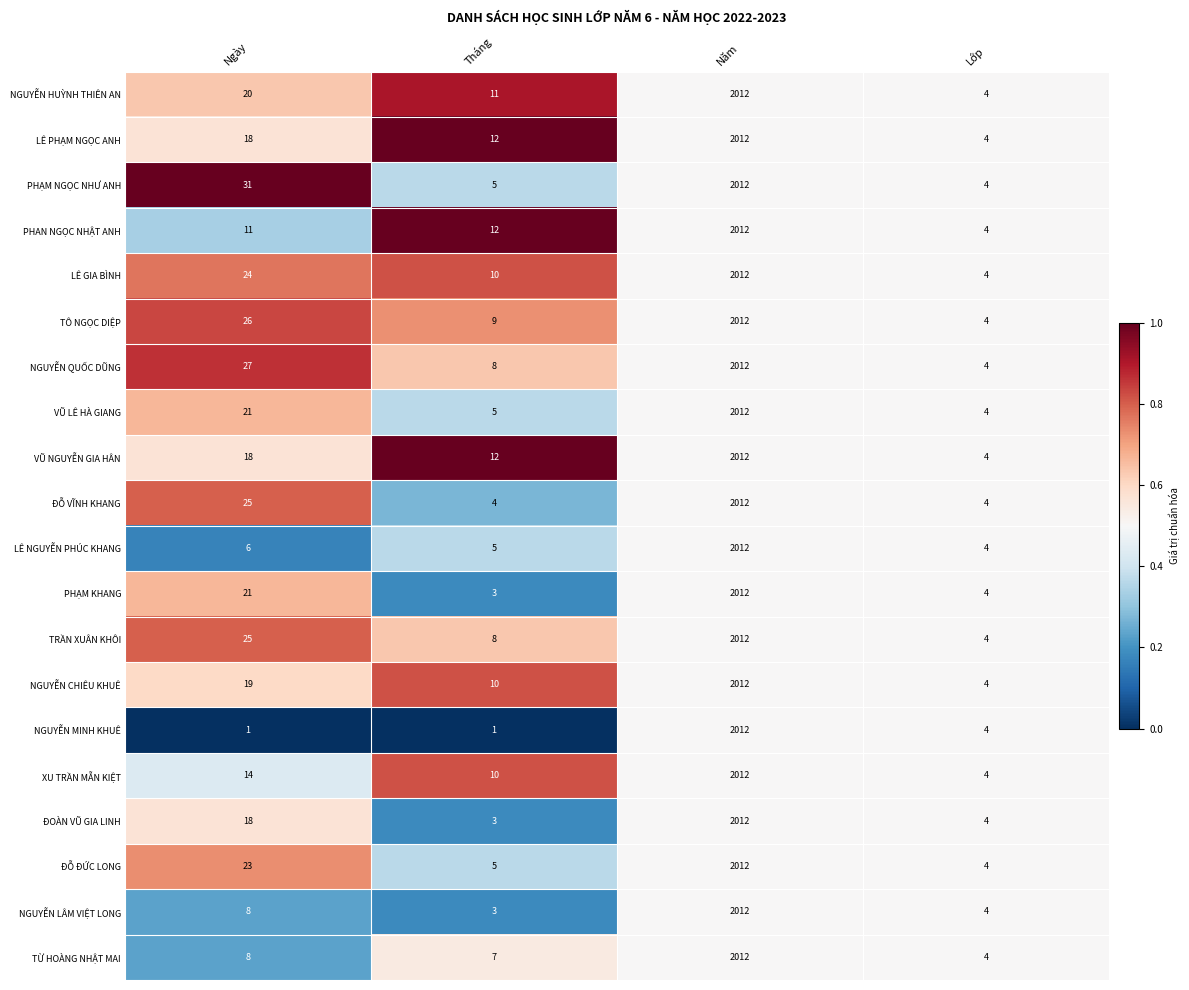

Which series has the largest range (max minus min)?

NGUYỄN MINH KHUÊ